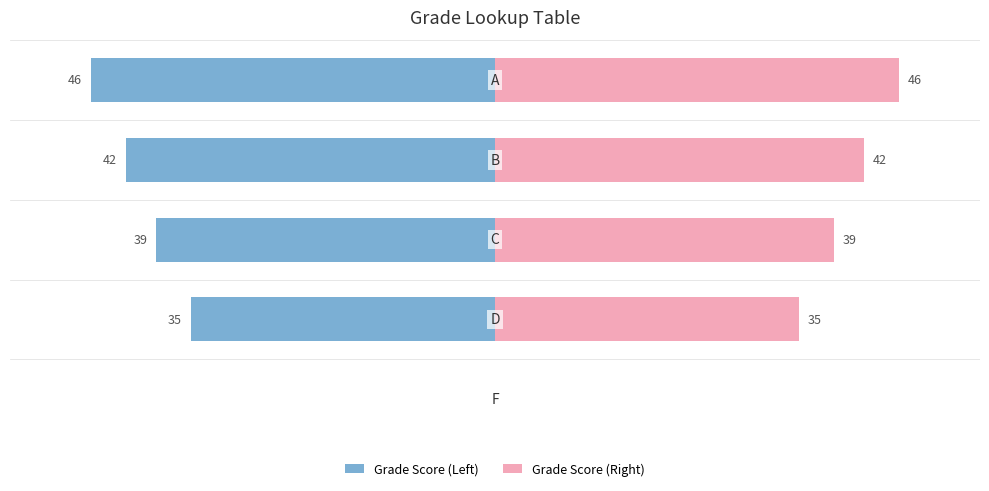

Is it true that Grade Score (Right) equals 76.8 at 20?

False